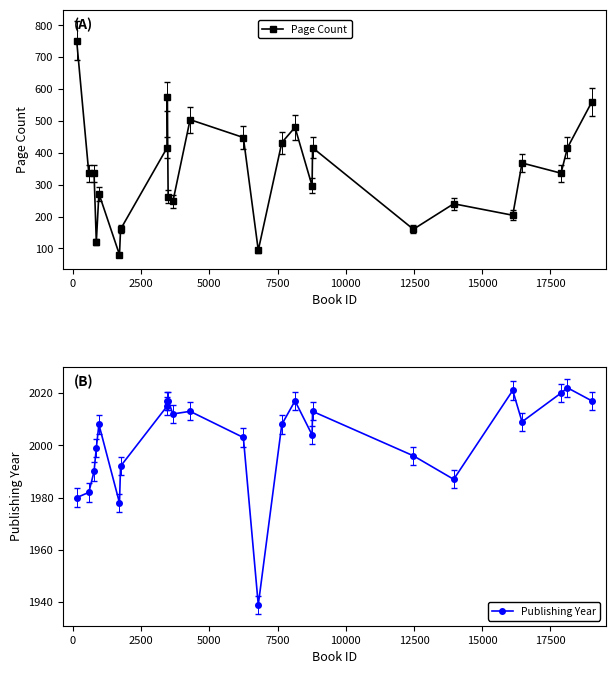

Reading left to right, transcribe all the data shown in this chart.

Page Count: 752	336	336	120	272	80	160	416	576	262	248	504	448	94	432	480	296	416	160	240	204	368	336	416	560
Publishing Year: 1980	1982	1990	1999	2008	1978	1992	2015	2017	2017	2012	2013	2003	1939	2008	2017	2004	2013	1996	1987	2021	2009	2020	2022	2017